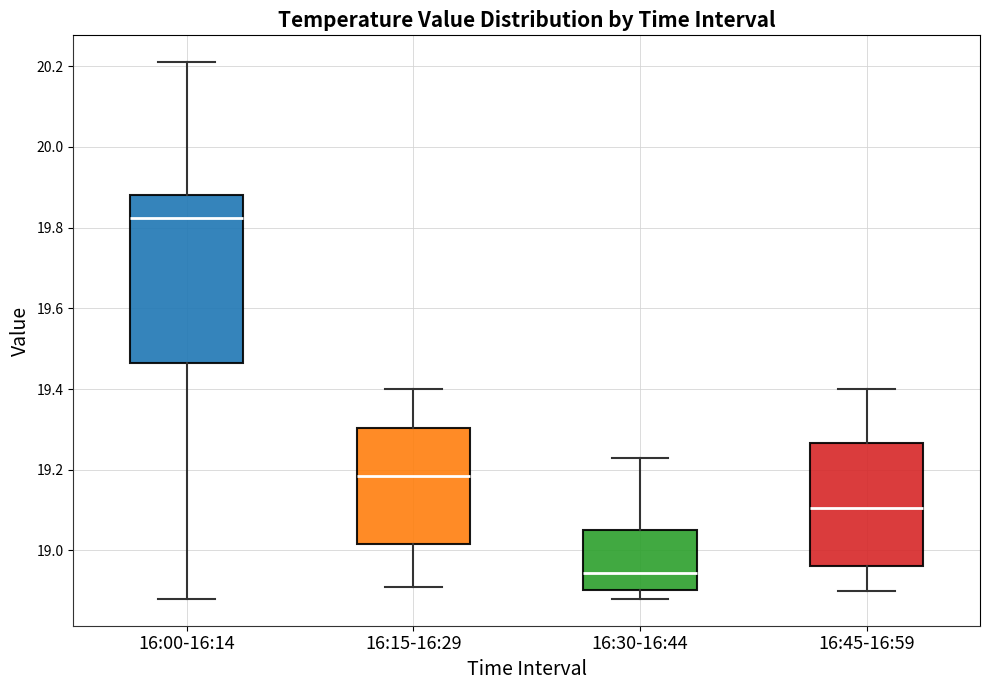

Which box is the tallest, from its lower edge to its upper edge?

16:00-16:14